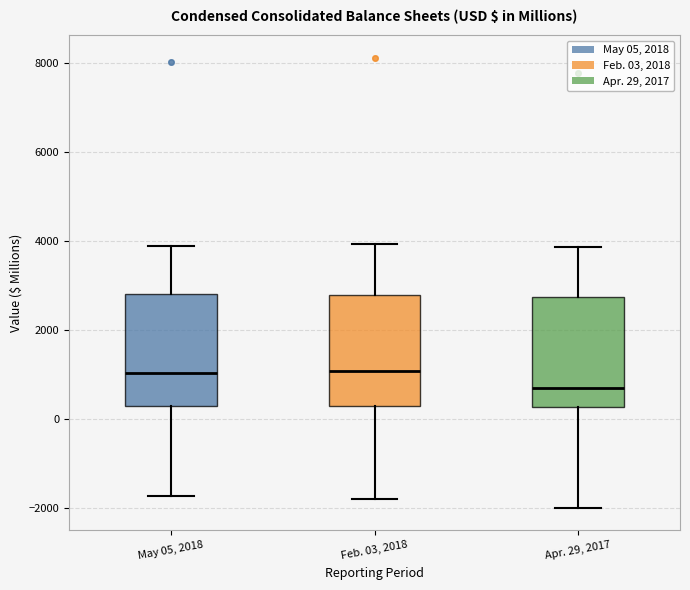

Reading left to right, transcribe this box plot: for each box, give where its median line is, the range the box spans, and where its two whiskers end, as read against the y-axis. The values are not printed on the chart, so give them approximately, as read against the axis.

May 05, 2018: median 1000, box 200 to 2800, whiskers -1800 to 3800
Feb. 03, 2018: median 1000, box 200 to 2800, whiskers -1800 to 4000
Apr. 29, 2017: median 600, box 200 to 2800, whiskers -2000 to 3800